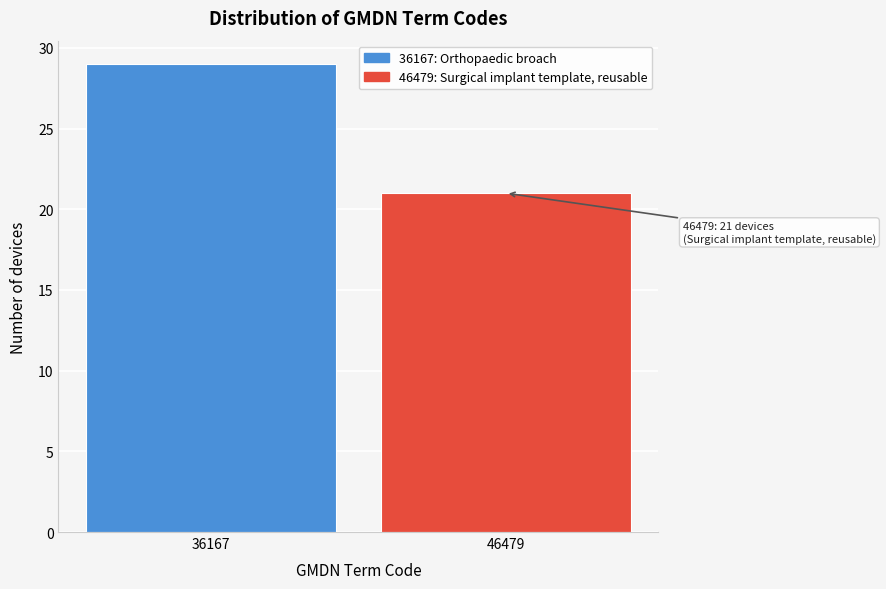

Reading left to right, transcribe all the data shown in this chart.

36167=29	46479=21